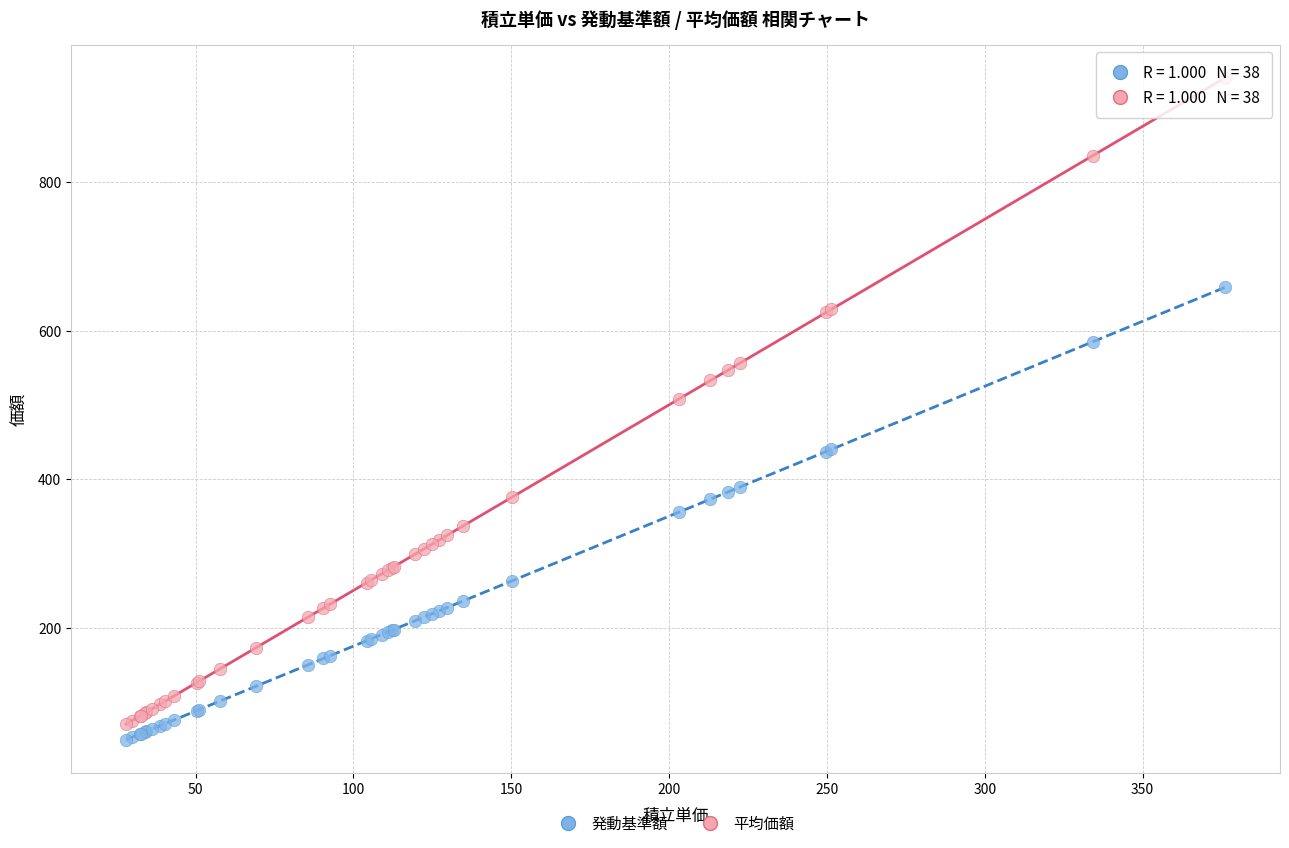

Which series reaches the maximum Y coordinate?

平均価額